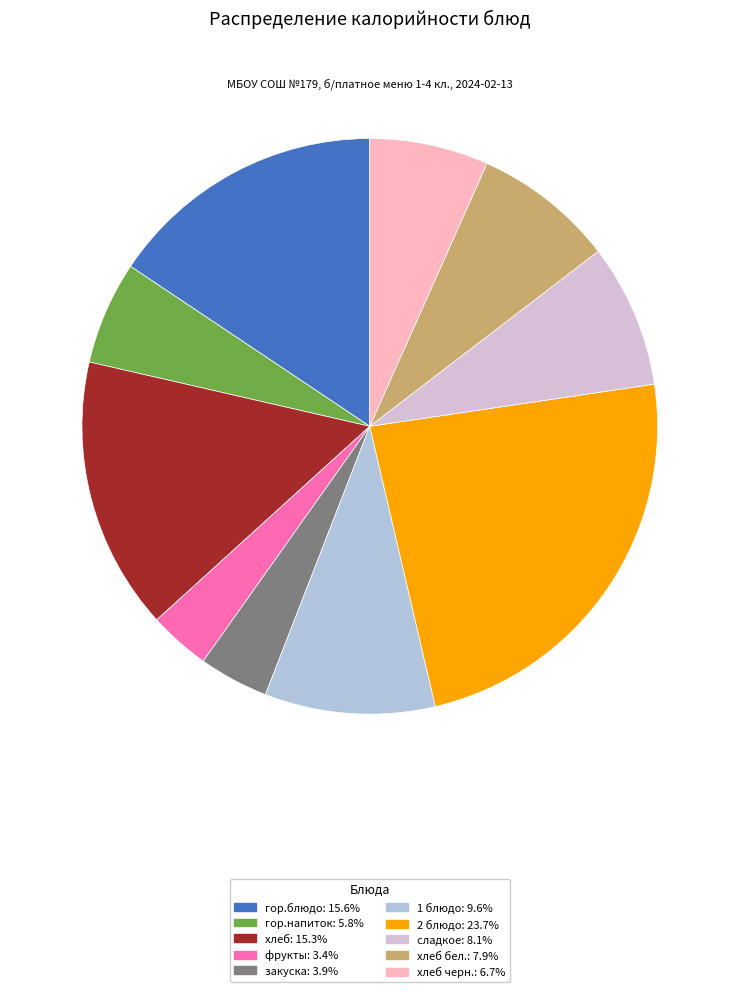

Is there any slice that represents more than half of the pie?

No